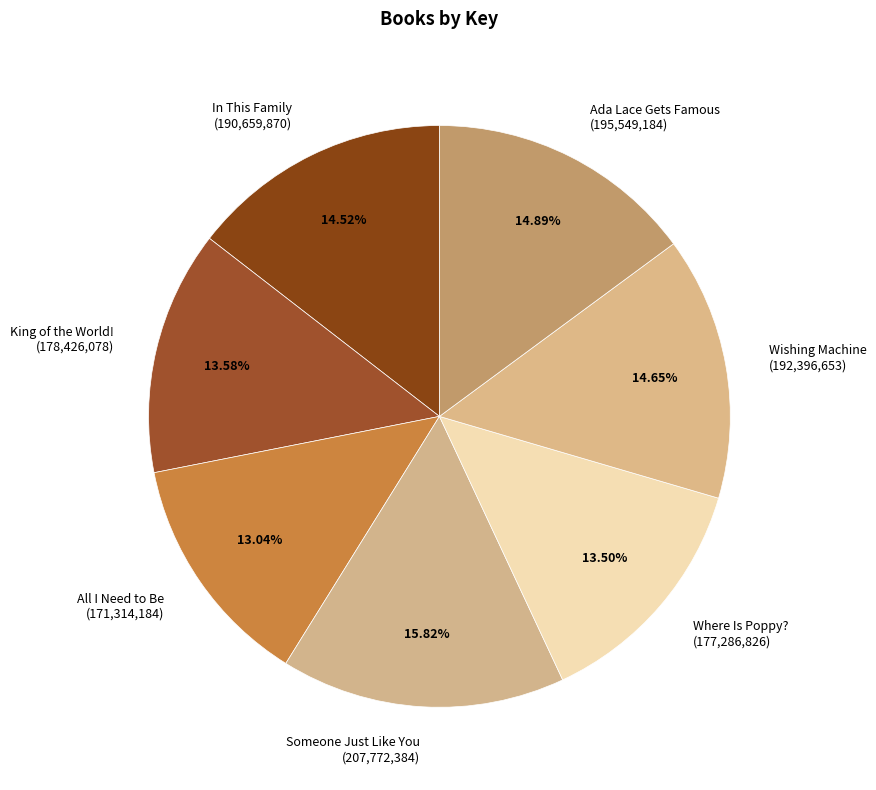

Combined, do Wishing Machine and King of the World! account for over 50%?

No